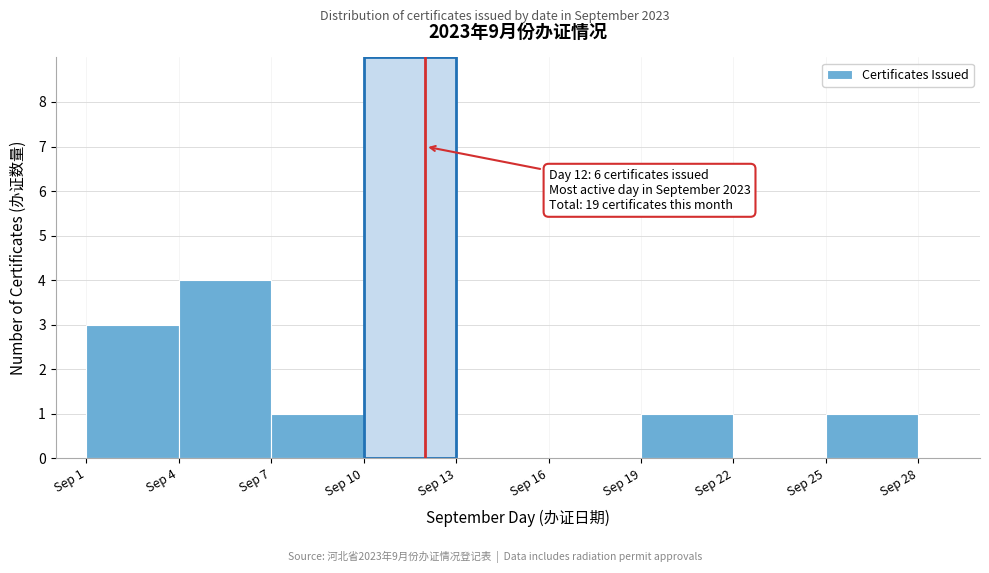

Which range on the x-axis has the tallest bar?

10 to 13